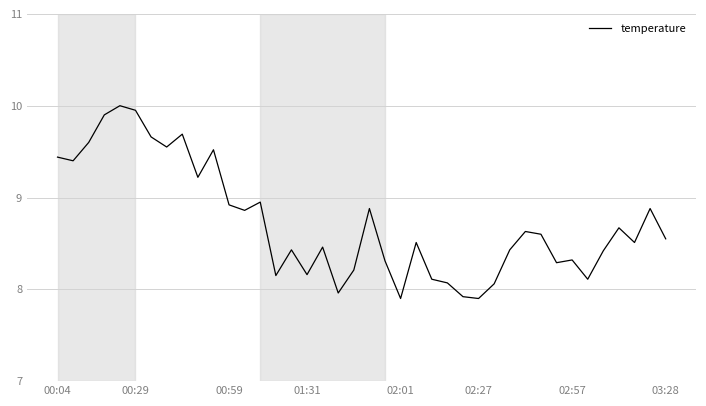

How many lines are shown in the chart?

1